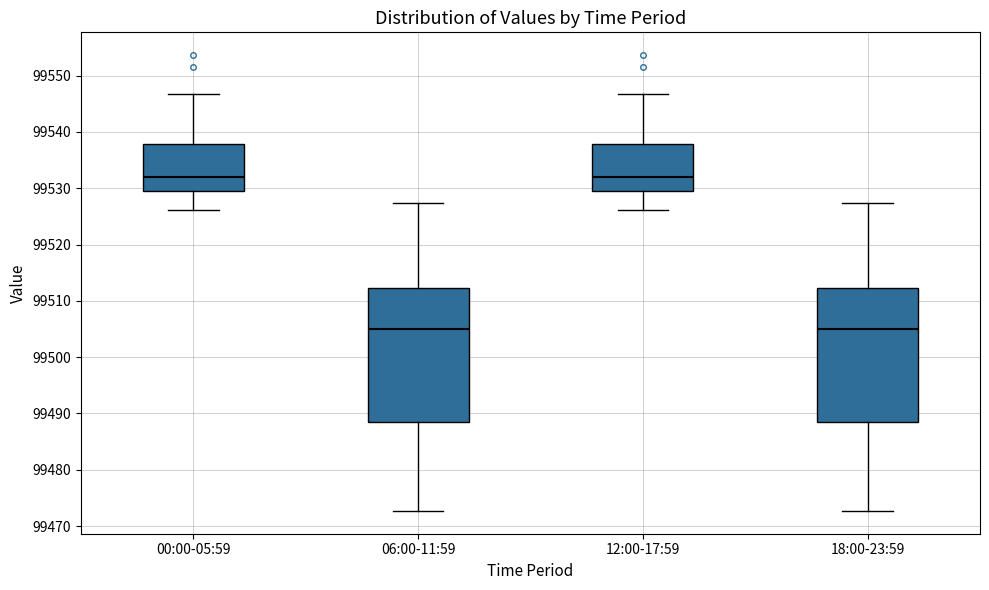

Where is the upper edge of the box for 12:00-17:59 on the y-axis? The values are not printed on the chart, so give them approximately, as read against the axis.

99538